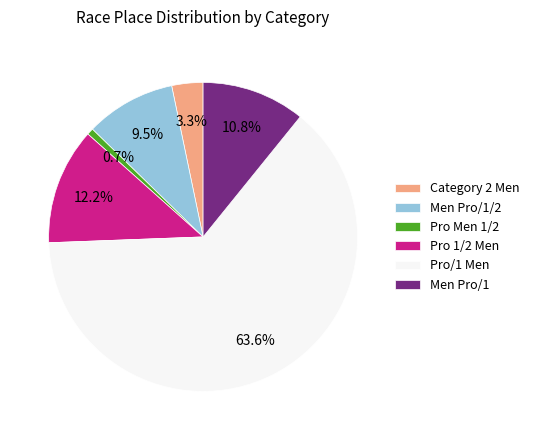

Which category has the biggest portion of the pie?

Pro/1 Men